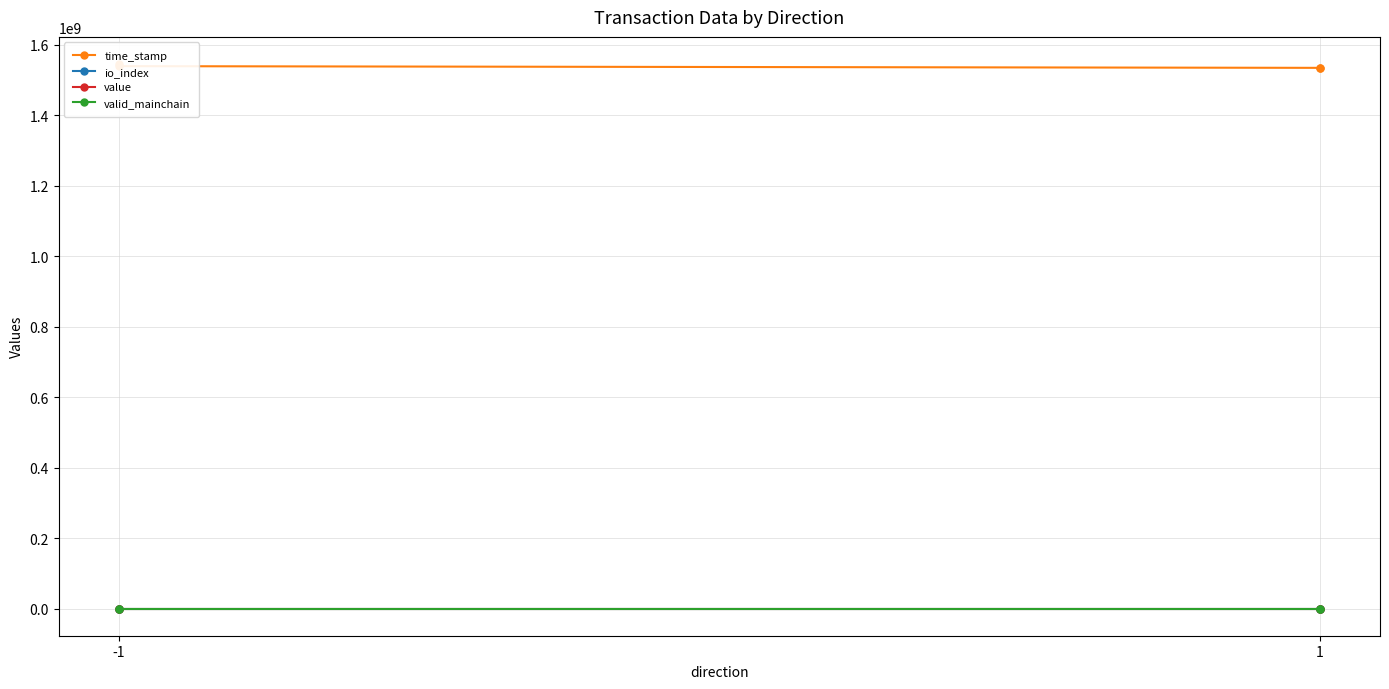

Which series has the largest total across all categories?

time_stamp